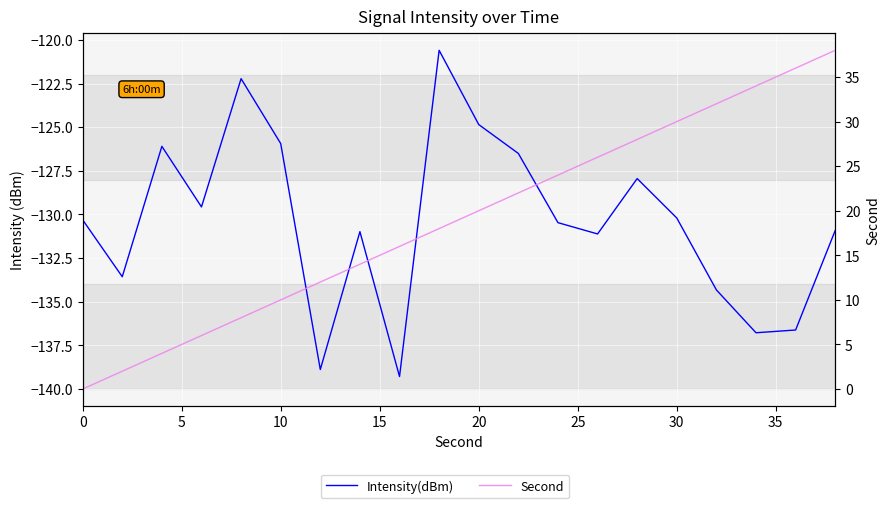

How many data points does each series have?

20